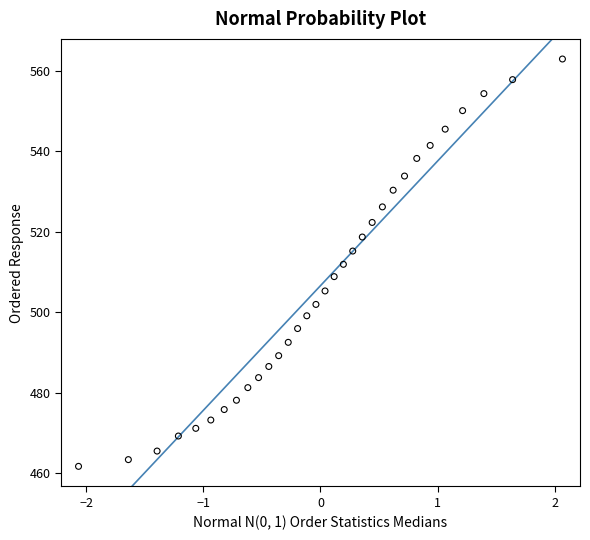

How many points are shown in the scatter plot?

32